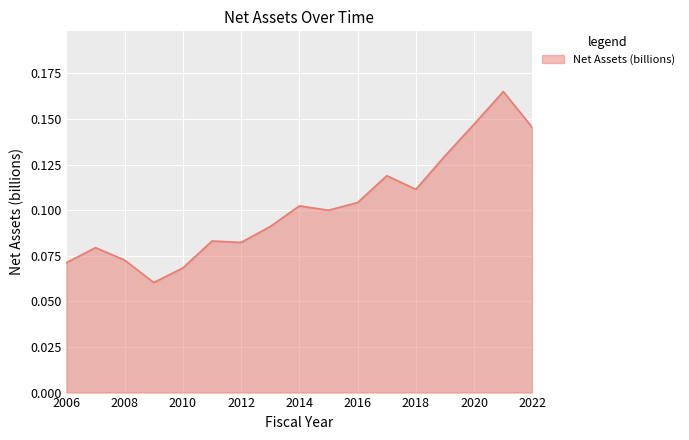

Count the number of categories in the chart.

17